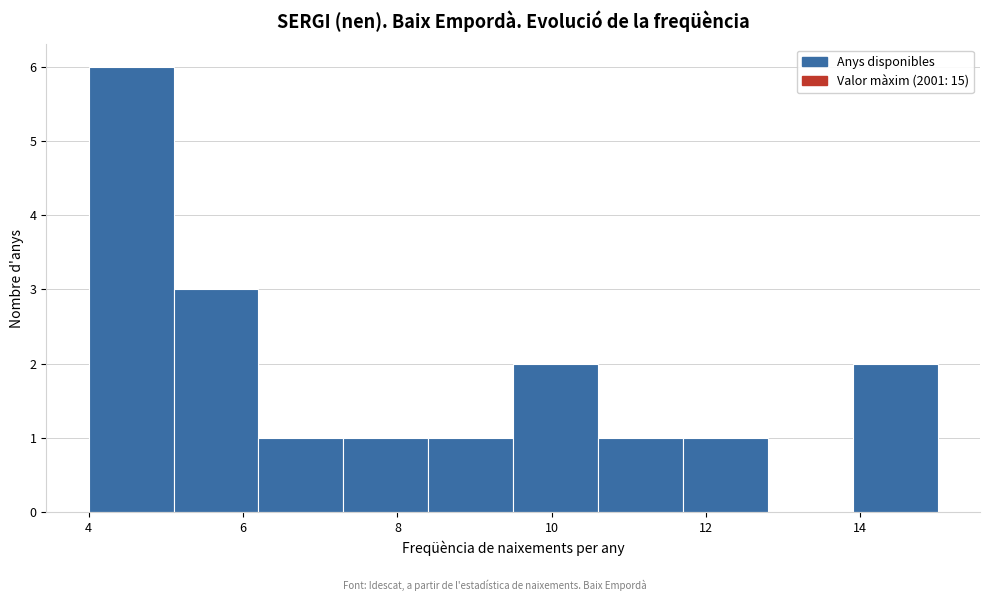

Which range on the x-axis has the tallest bar?

4.0 to 5.1